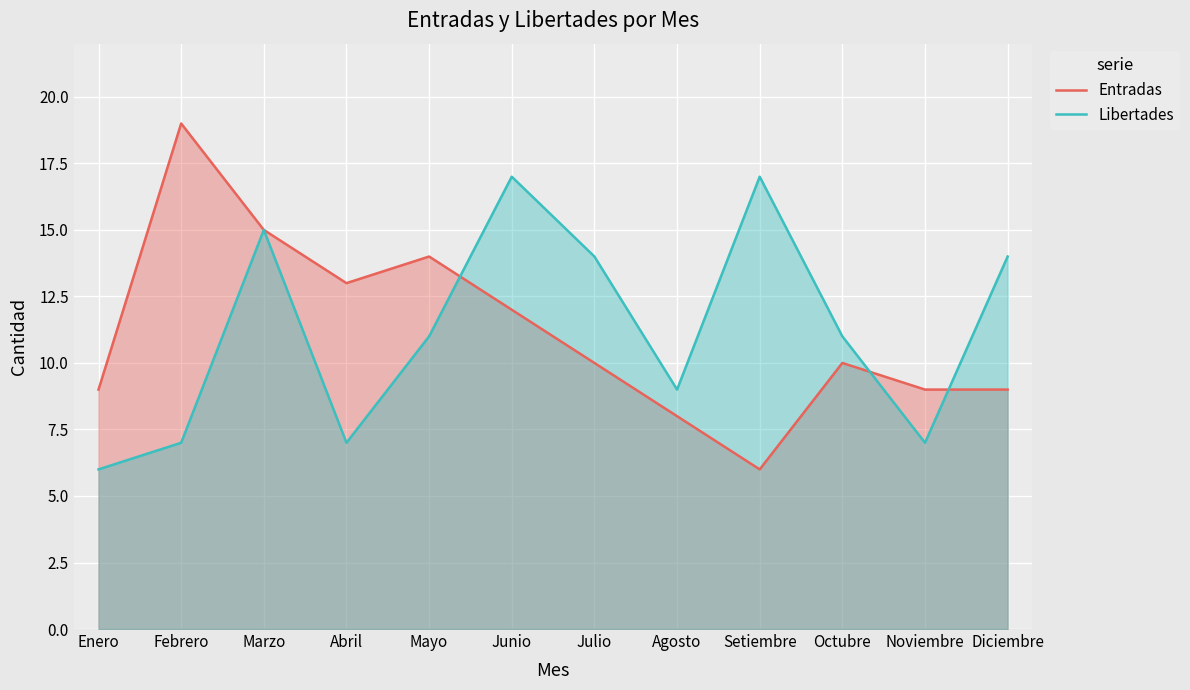

What is the total value across all series at Enero?

15